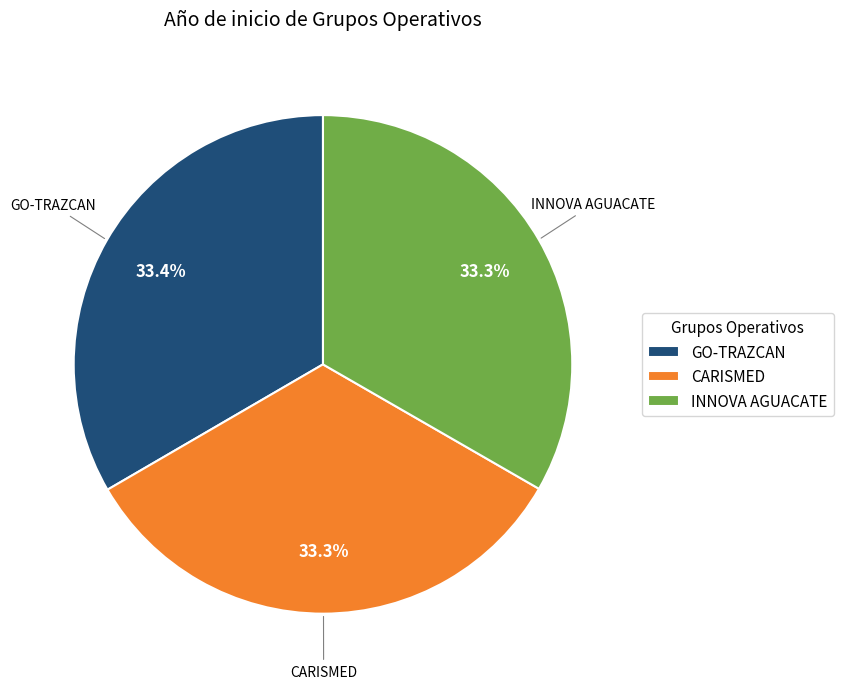

Combined, what portion of the pie is GO-TRAZCAN and INNOVA AGUACATE?

66.7%